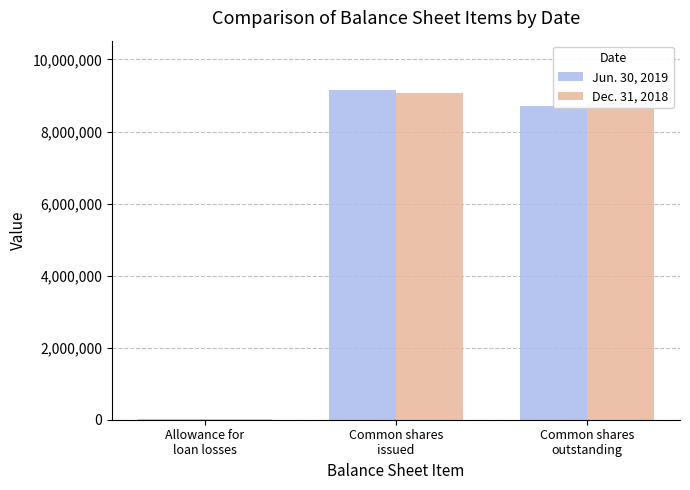

What is the maximum value shown in the chart?

9150080